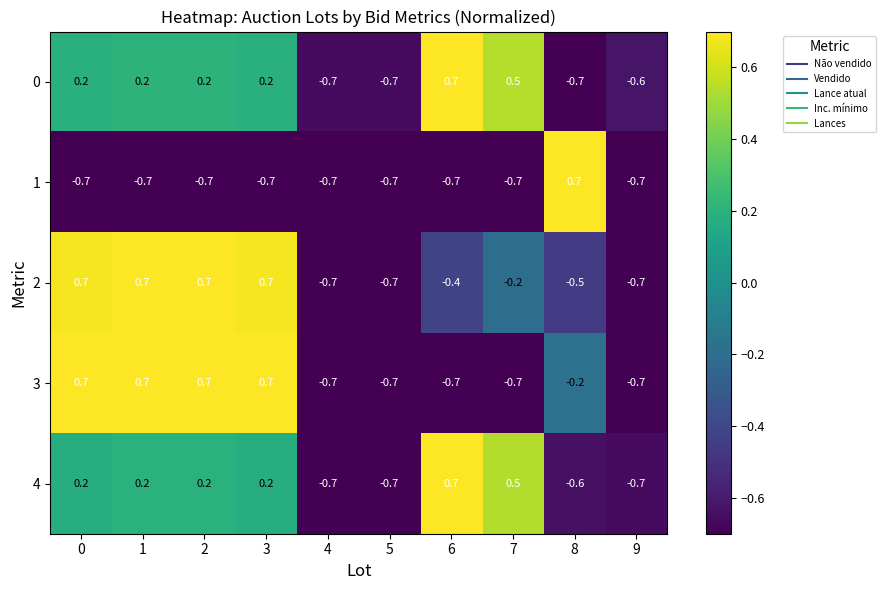

Count the number of data series in this chart.

5